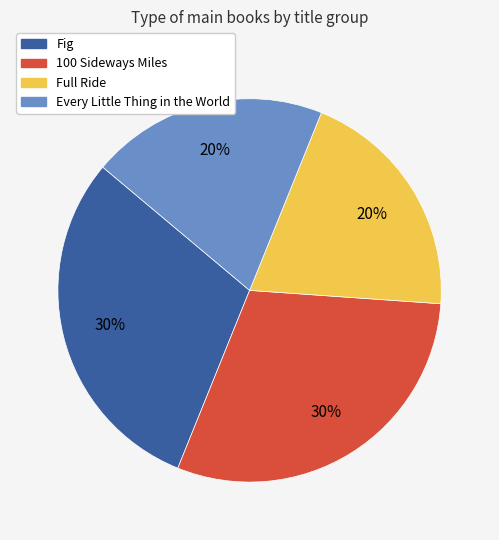

Is the sum of Full Ride and Every Little Thing in the World greater than half?

No